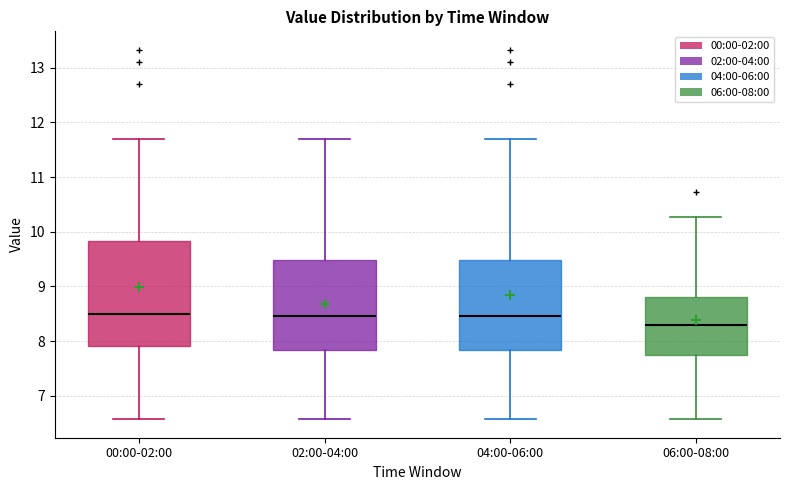

Reading left to right, read every box against the y-axis: the position of its median line, the range the box covers, and the ends of its whiskers. The values are not printed on the chart, so give them approximately, as read against the axis.

00:00-02:00: median 8.5, box 7.9 to 9.8, whiskers 6.6 to 11.7
02:00-04:00: median 8.5, box 7.8 to 9.5, whiskers 6.6 to 11.7
04:00-06:00: median 8.5, box 7.8 to 9.5, whiskers 6.6 to 11.7
06:00-08:00: median 8.3, box 7.8 to 8.8, whiskers 6.6 to 10.3